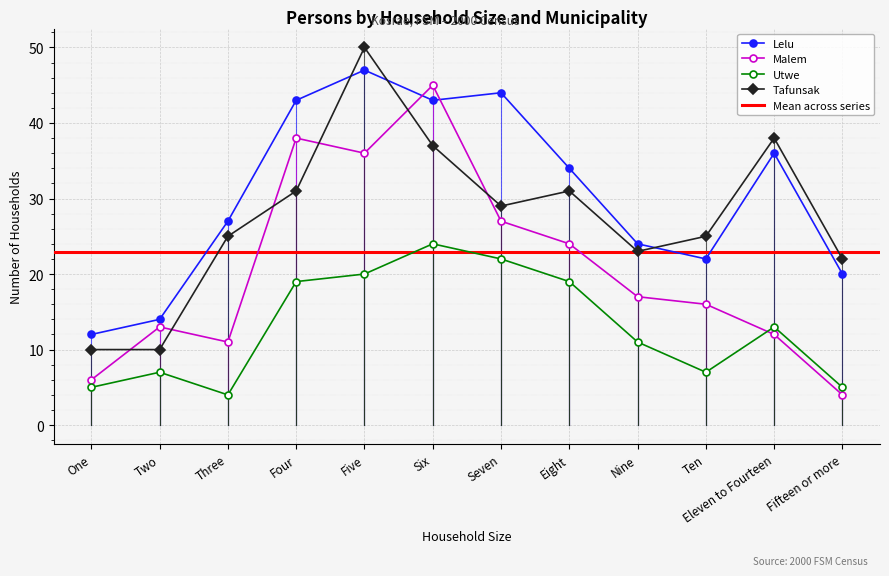

Reading left to right, transcribe all the data shown in this chart.

Lelu: 12	14	27	43	47	43	44	34	24	22	36	20
Malem: 6	13	11	38	36	45	27	24	17	16	12	4
Utwe: 5	7	4	19	20	24	22	19	11	7	13	5
Tafunsak: 10	10	25	31	50	37	29	31	23	25	38	22